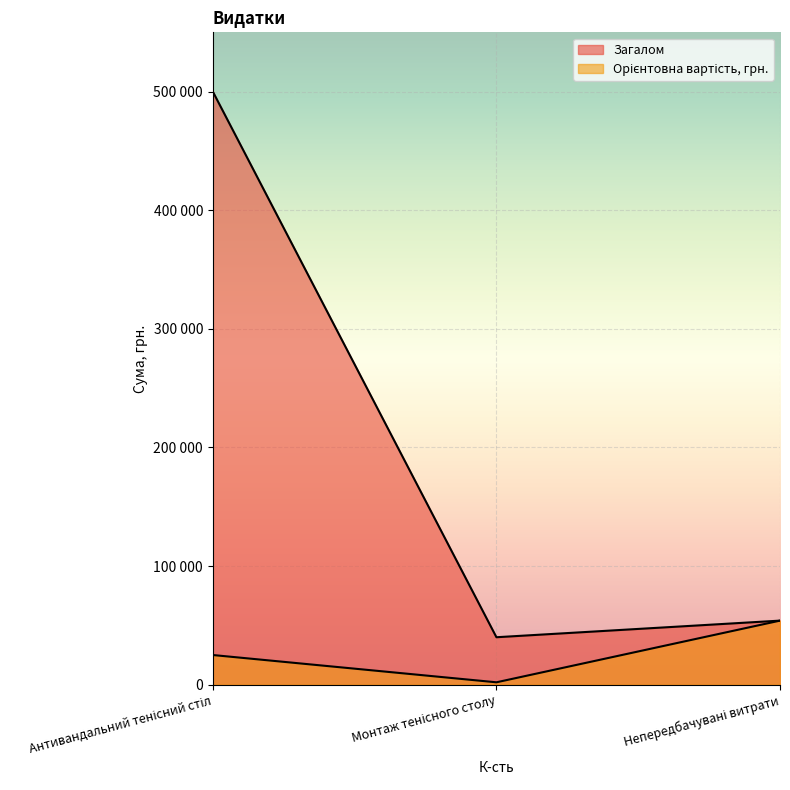

Does the chart display data point markers on the line(s)?

No